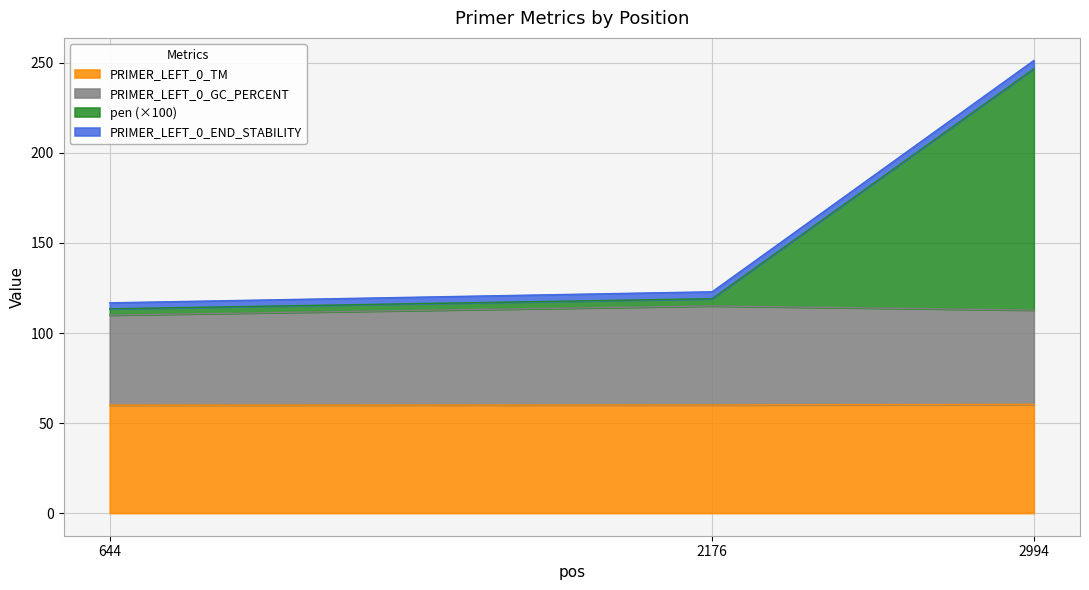

At how many categories does at least one series exceed 140?

1